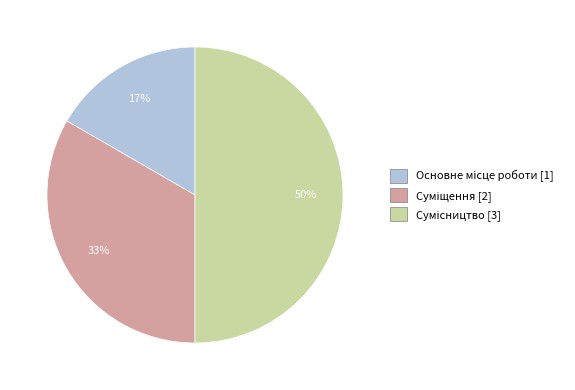

To the nearest percent, what is the difference between the largest and smallest slice percentages?

33%